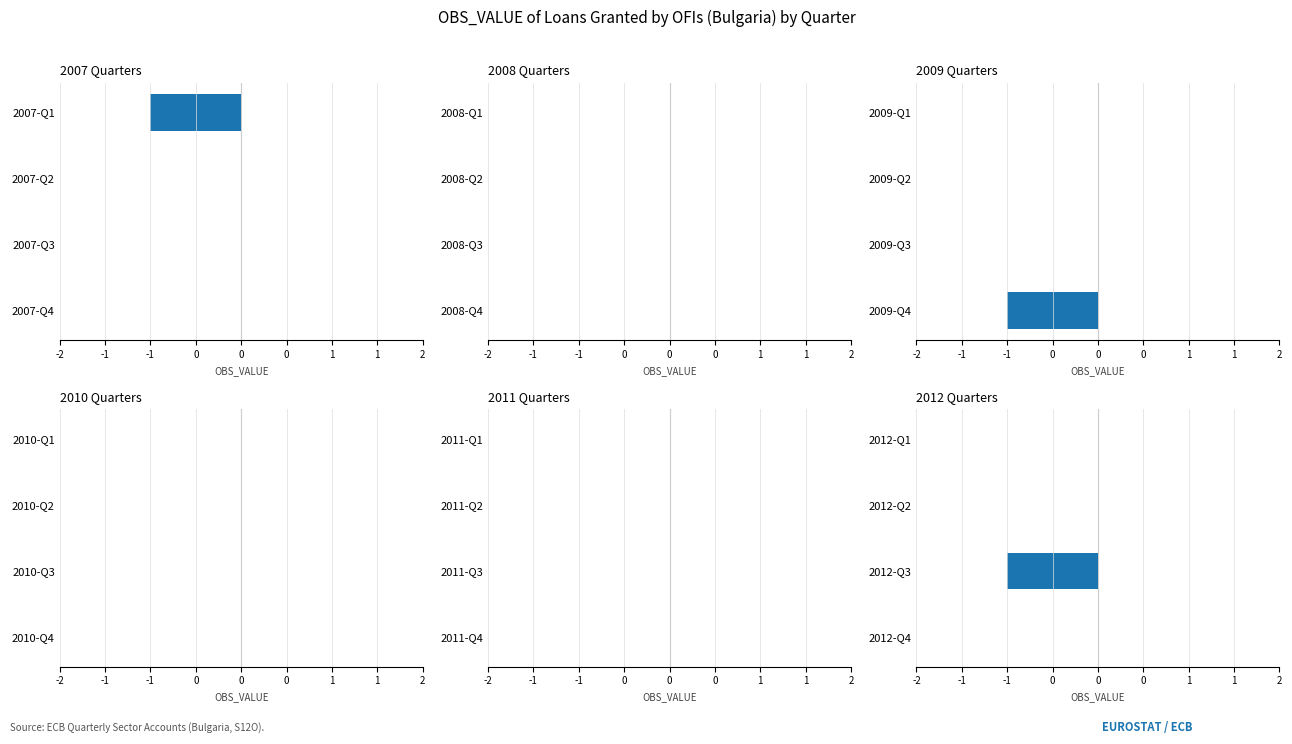

What is the difference between the maximum and minimum values?

1